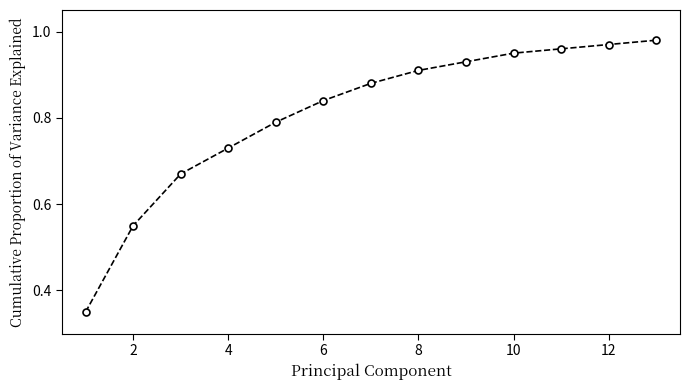

What is the sum of all values?

10.5